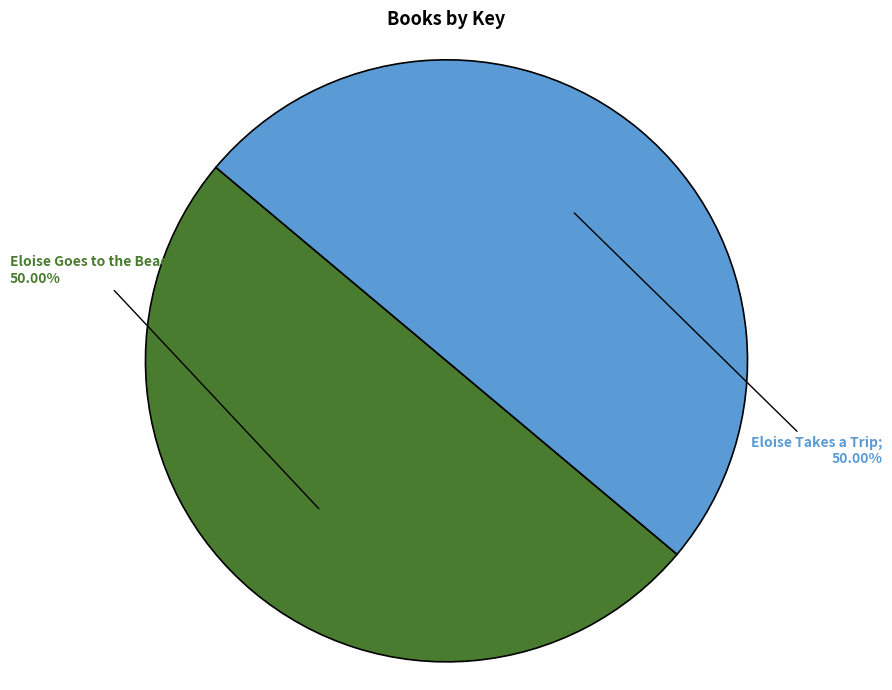

To the nearest percent, what is the average slice percentage?

50%